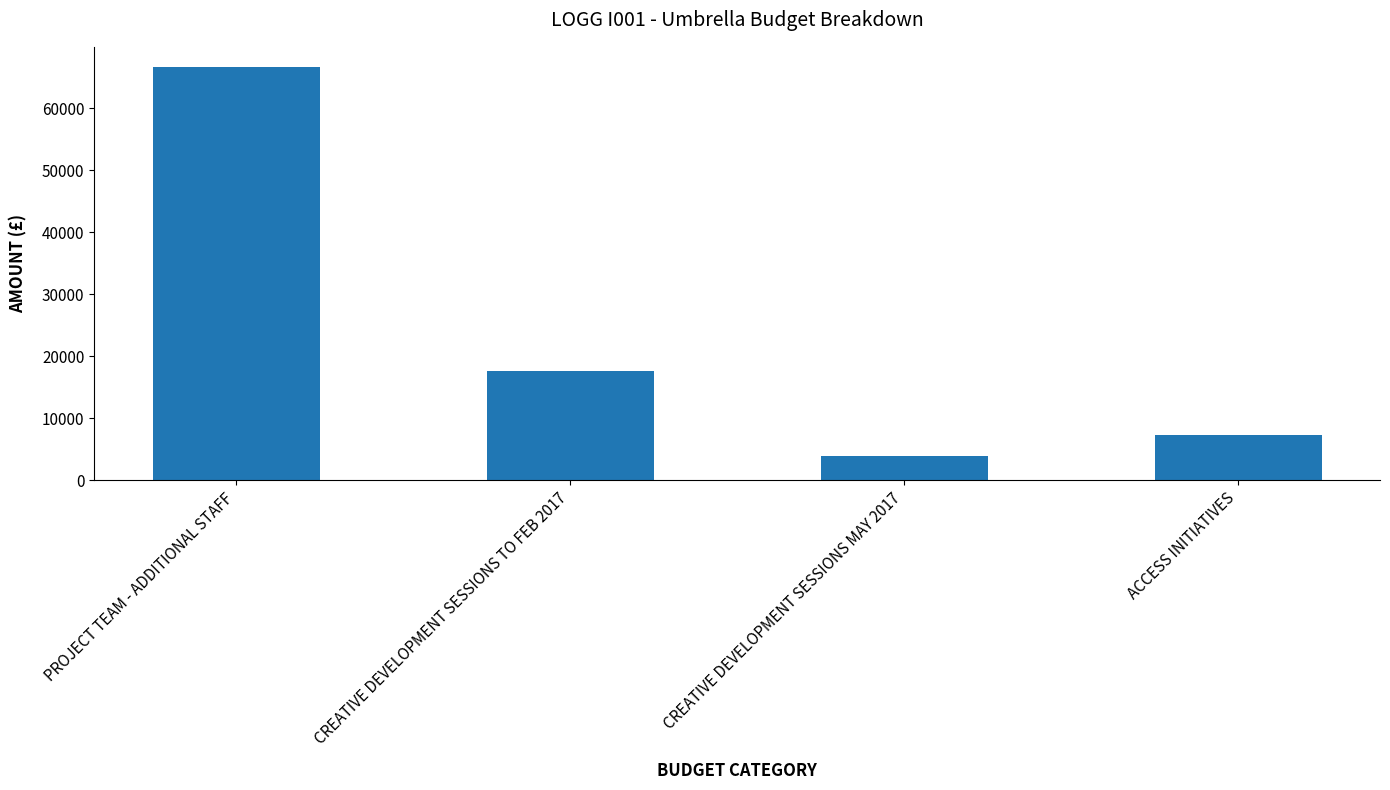

What is the average value?

23858.9